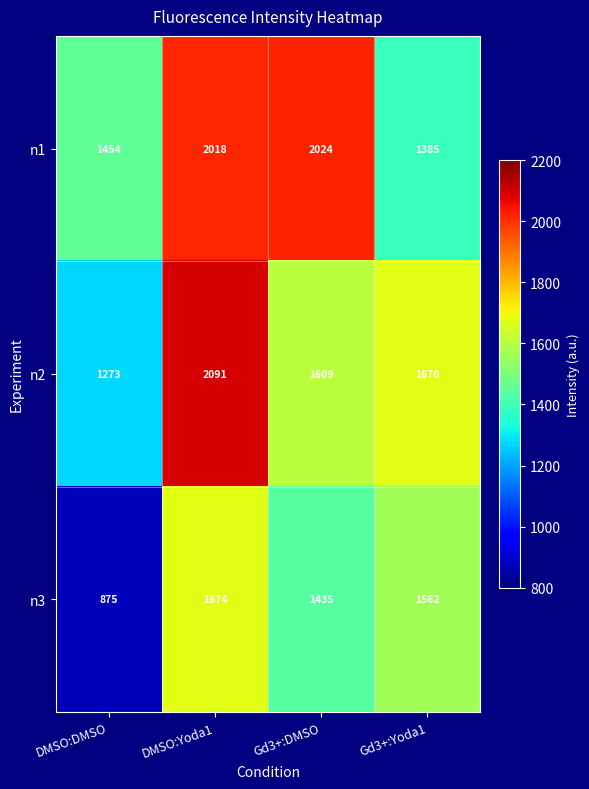

What is the difference between the n3 values at DMSO:DMSO and Gd3+:Yoda1?

687